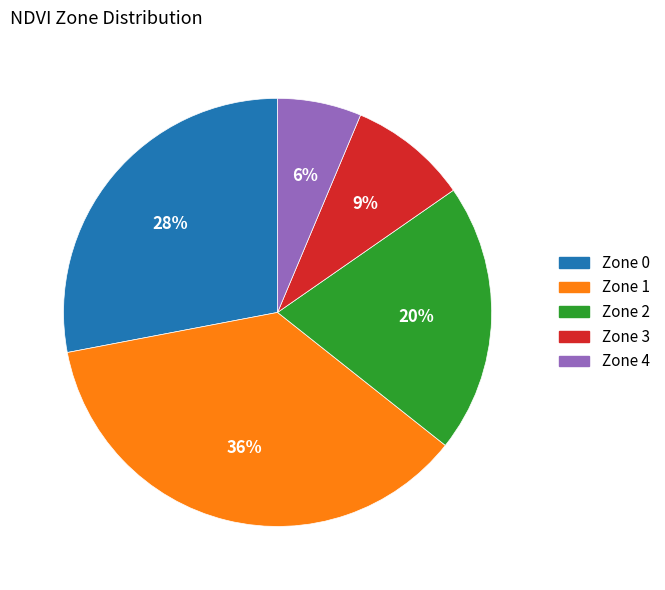

To the nearest percent, what portion does Zone 3 represent?

9%